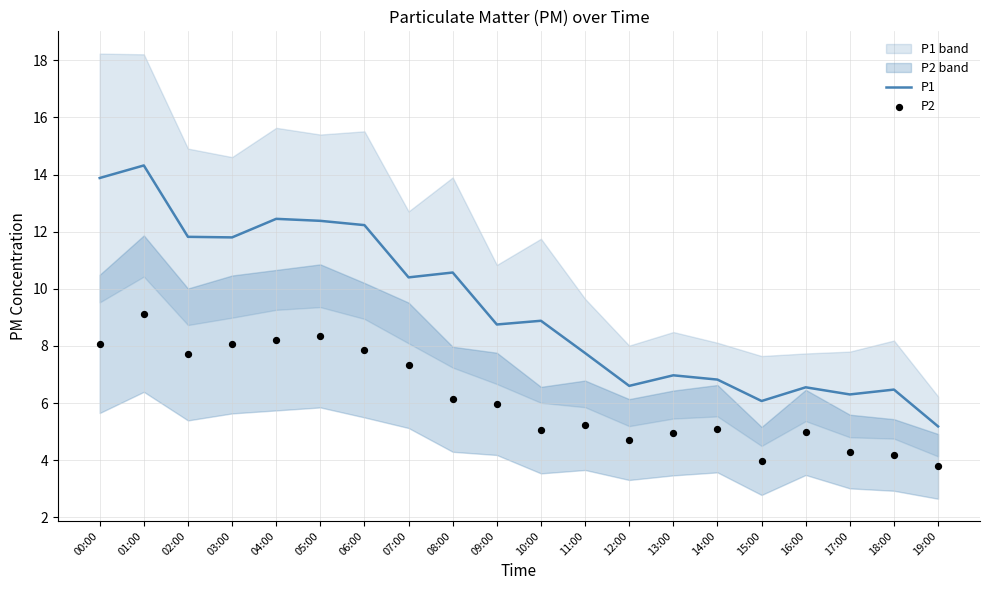

Which series contains the highest Y value?

P1